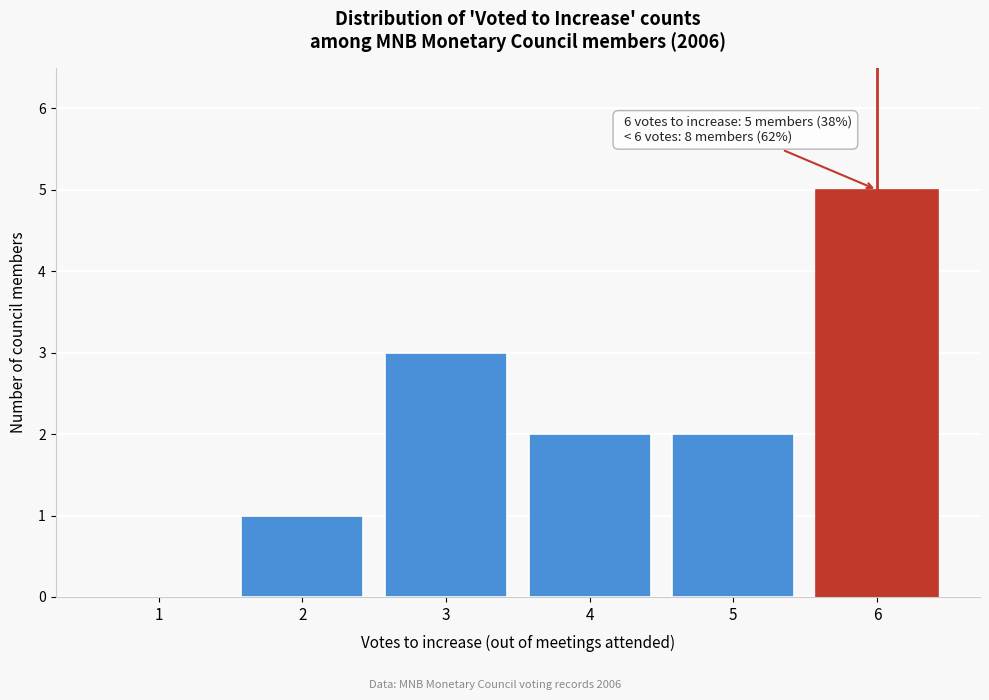

Reading left to right, extract all data points from this chart.

1=0	2=1	3=3	4=2	5=2	6=5